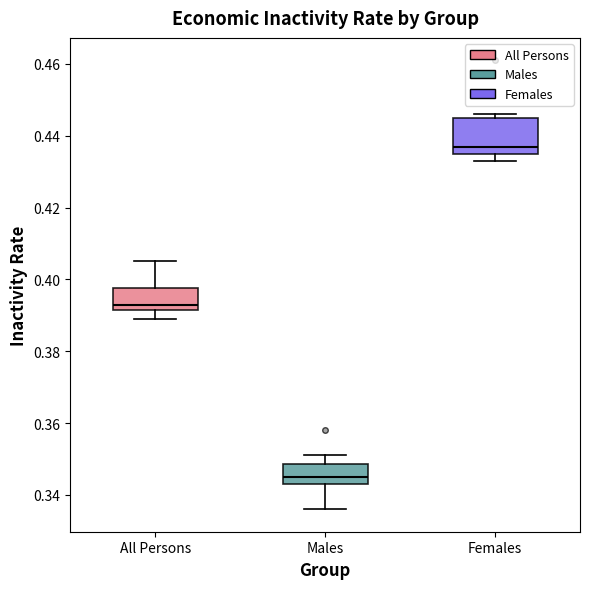

Comparing the boxes themselves (not the whiskers), which one is the tallest?

Females